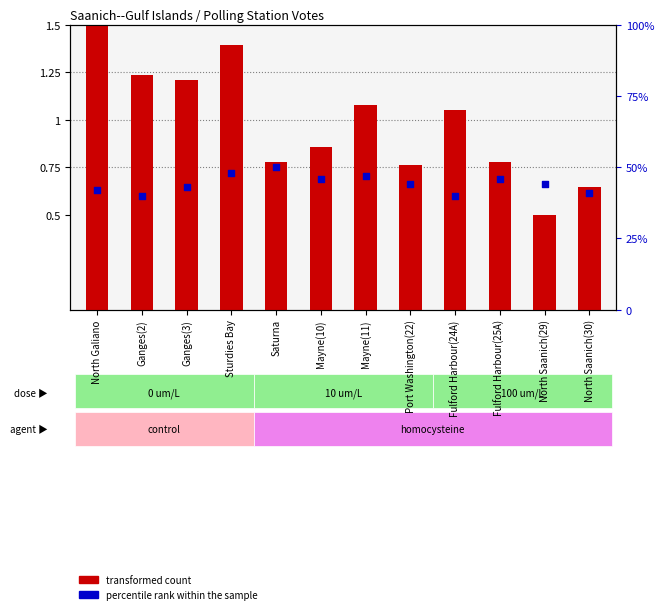

Which series contains the lowest Y value?

transformed count